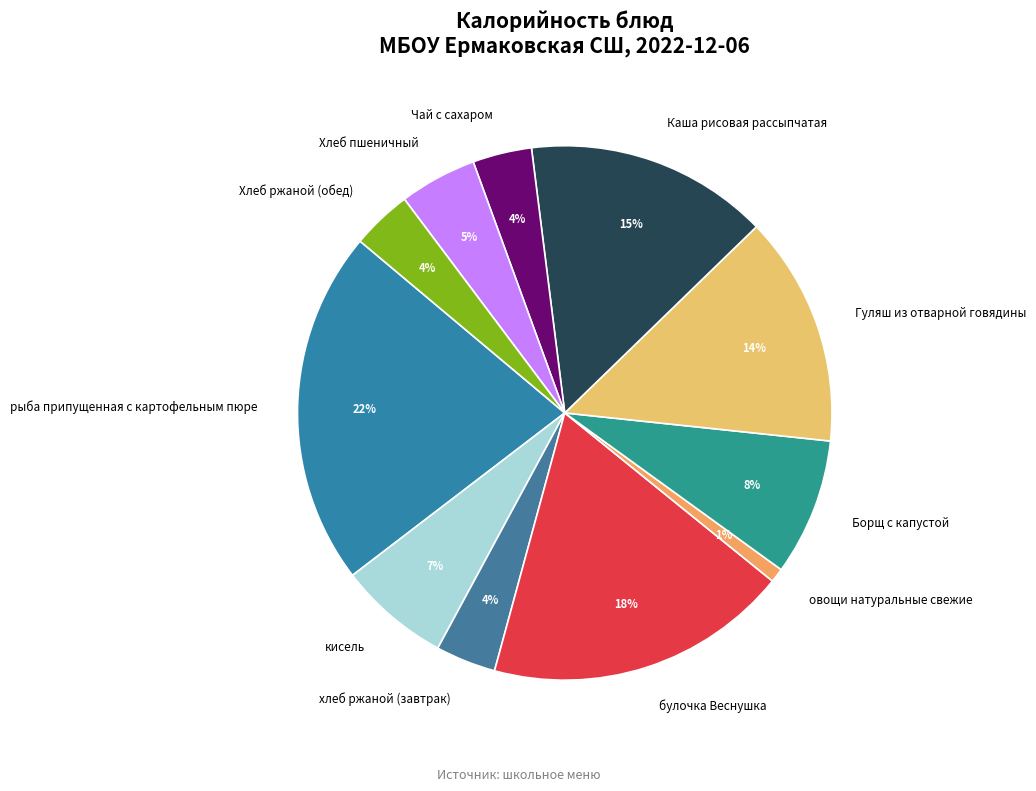

To the nearest percent, what is the combined percentage of Хлеб ржаной (обед) and рыба припущенная с картофельным пюре?

25%